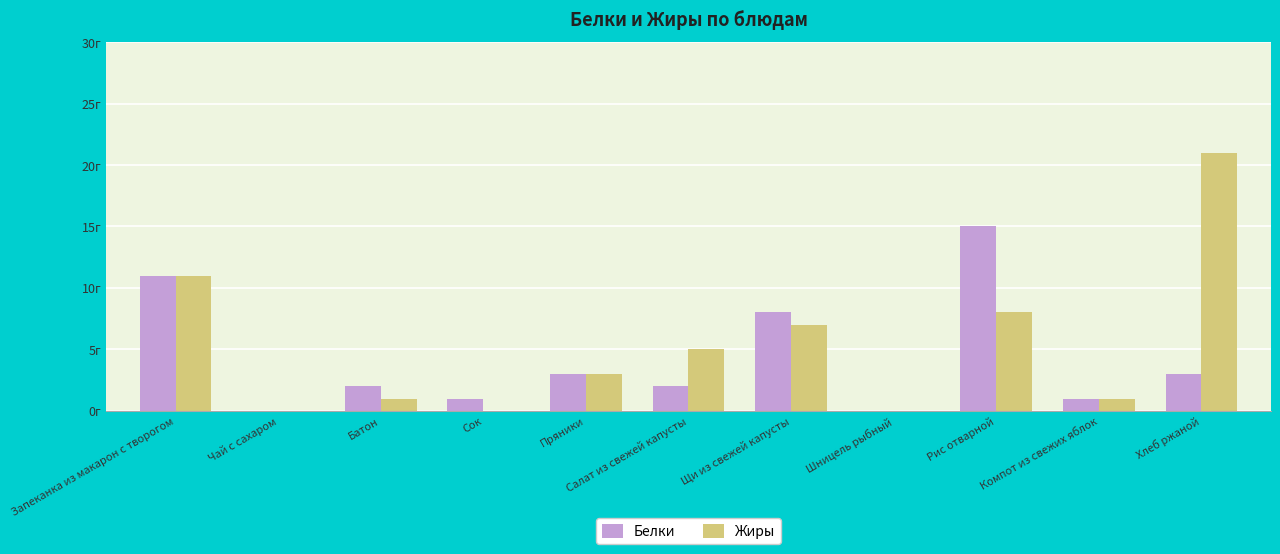

What are all the series names shown in the legend?

Белки, Жиры